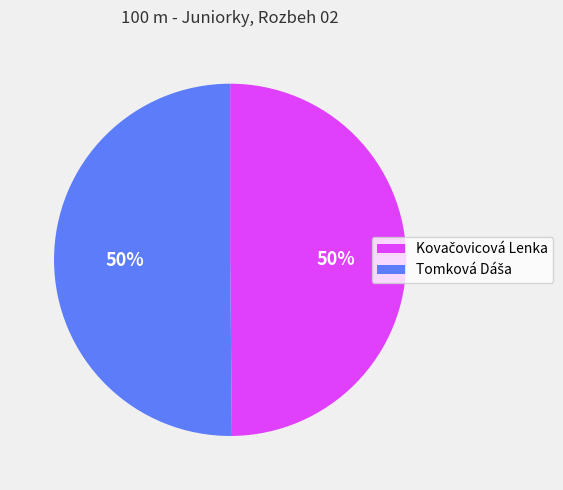

How many segments does this pie chart have?

2